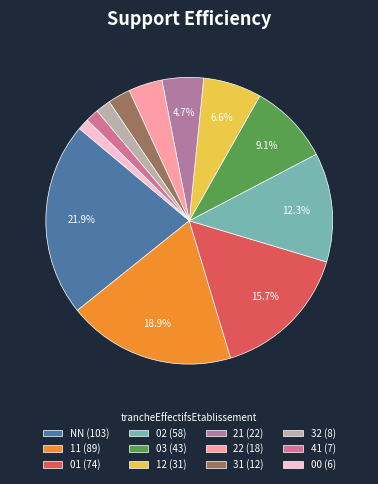

Which slice is the smallest?

00